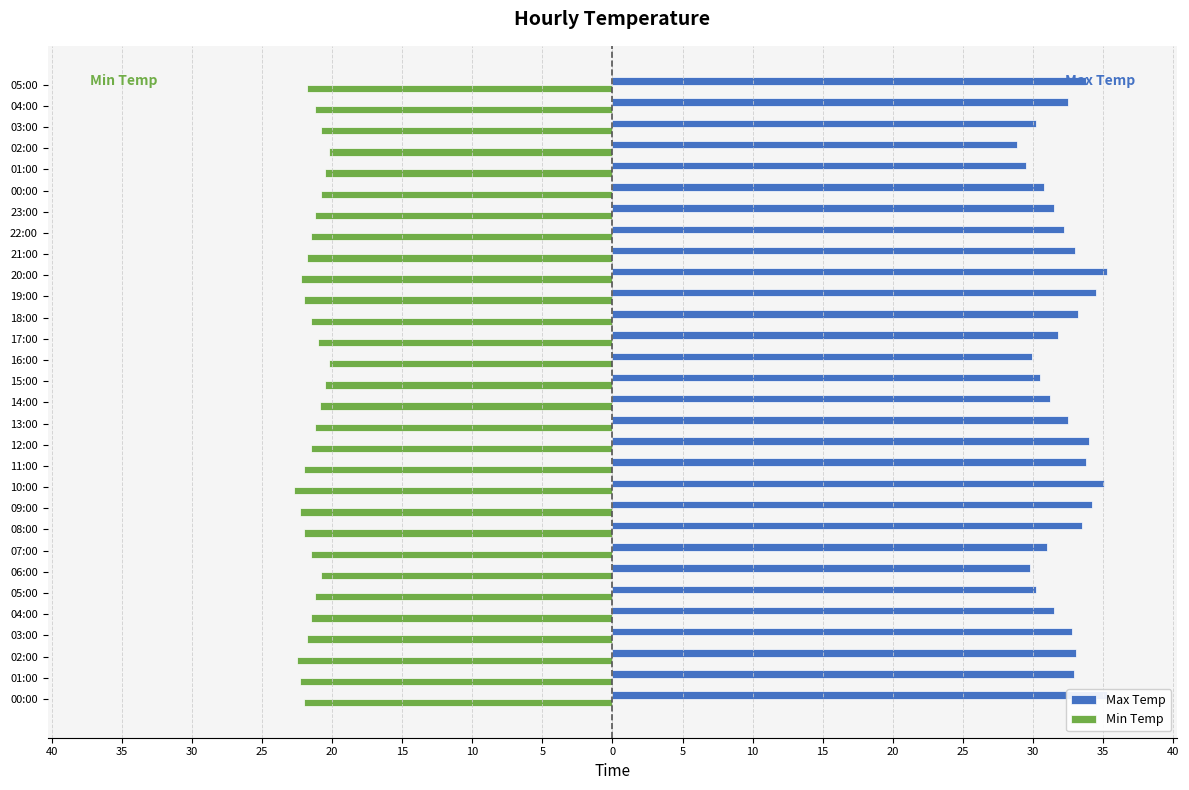

Which category has the lowest value across all series?

10:00